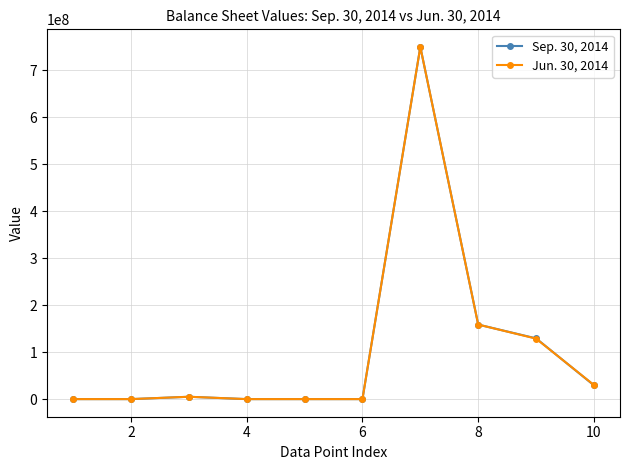

What is the maximum value shown in the chart?

750000000